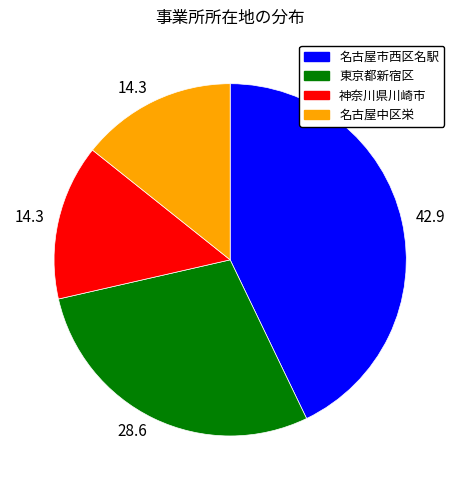

Is there a majority slice in this chart?

No